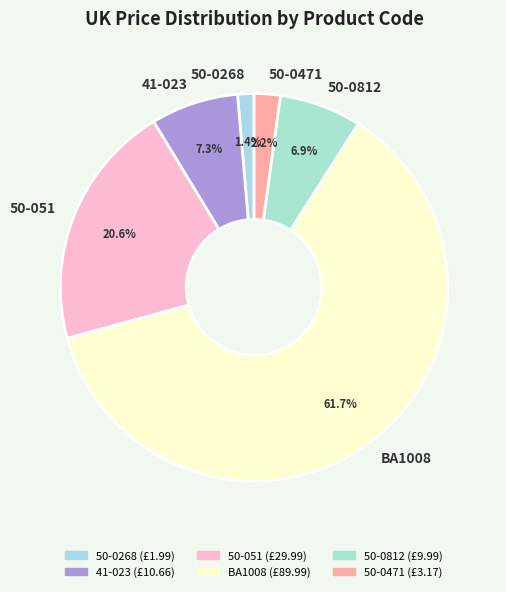

How many slices are in this pie chart?

6